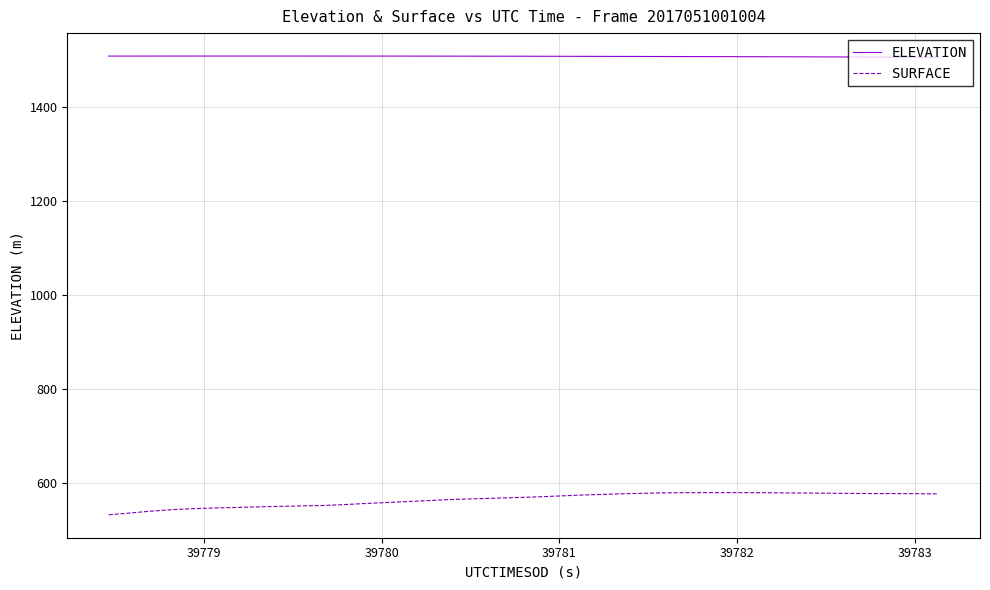

What is the sum of all SURFACE values?

22605.7